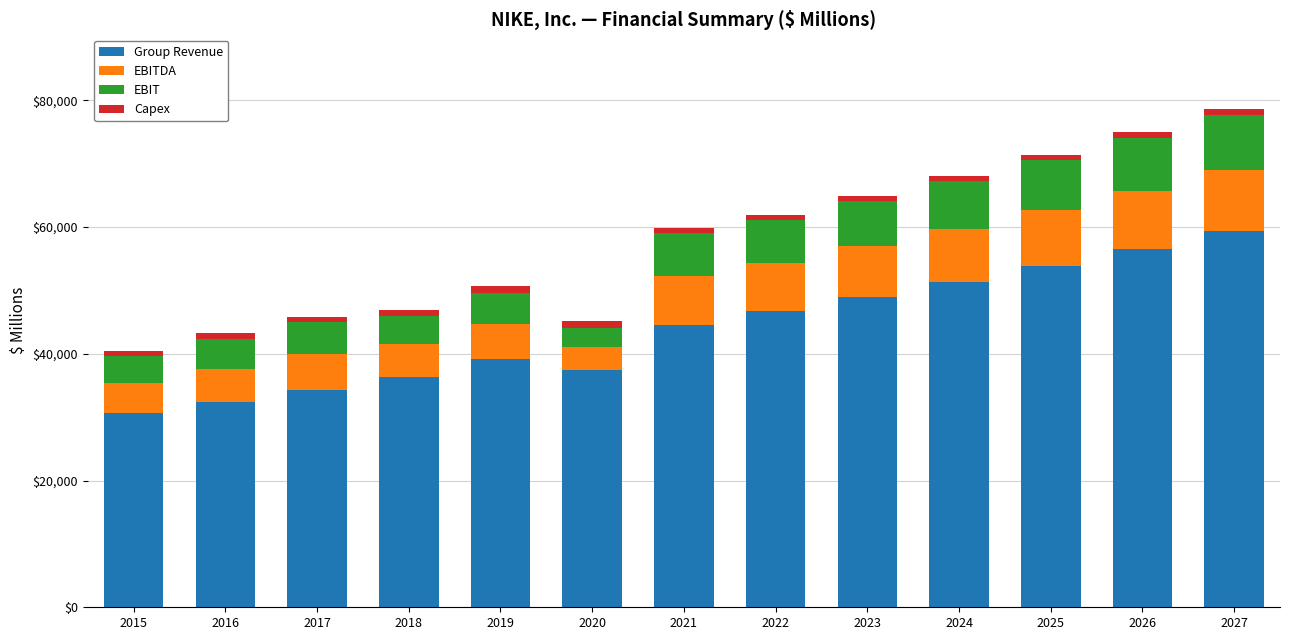

What is the difference between the second highest and minimum values in the Group Revenue series?

25959.3